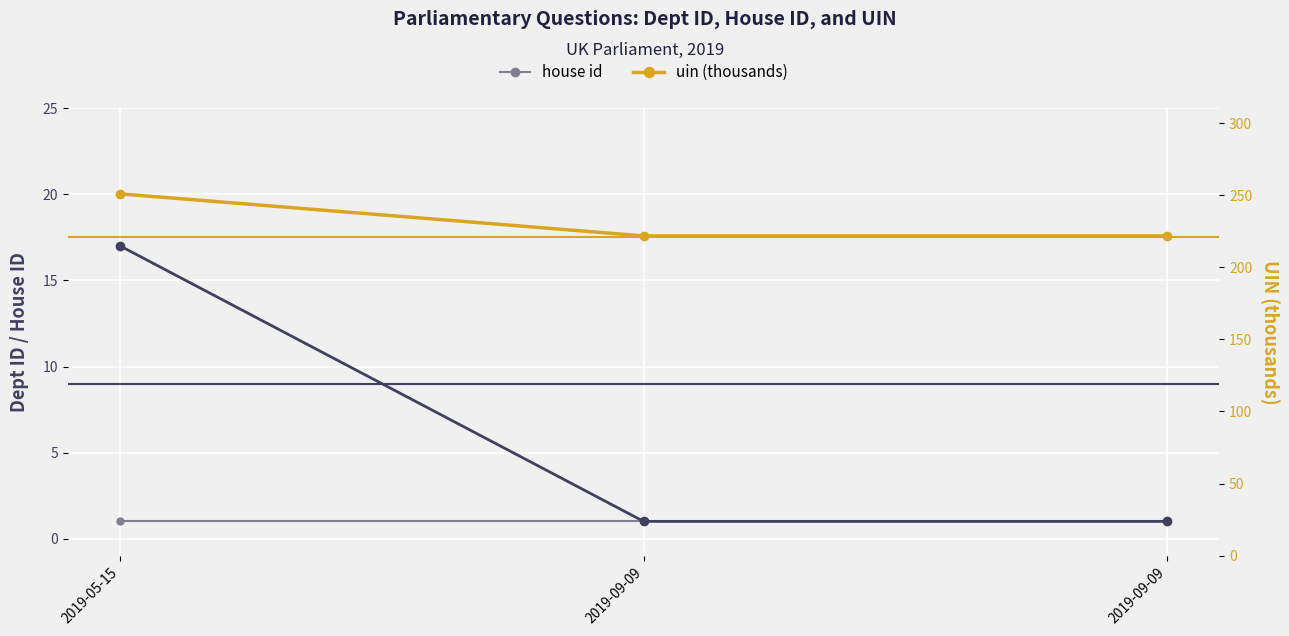

Which series has the widest spread of values?

uin (thousands)